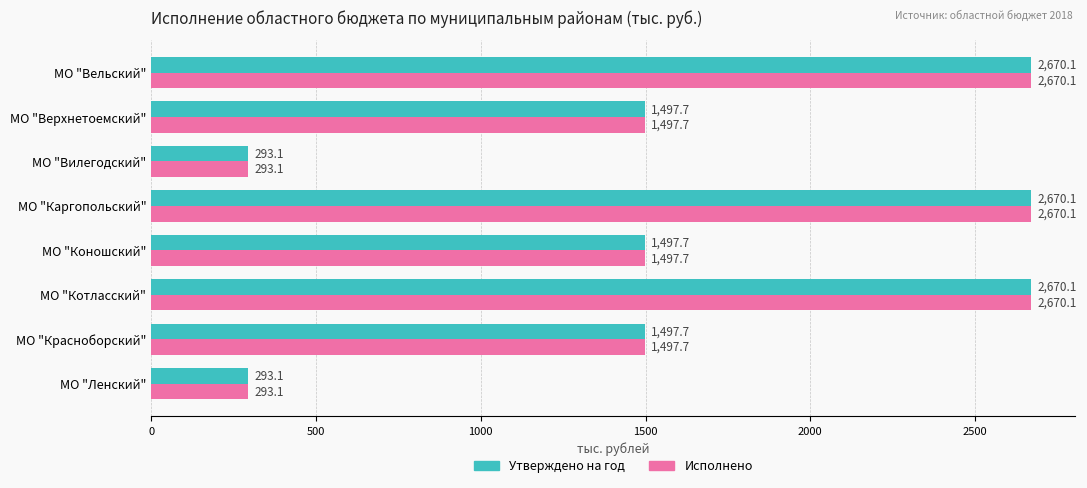

True or false: Утверждено на год has a value of 1497.7 at МО "Коношский".

True